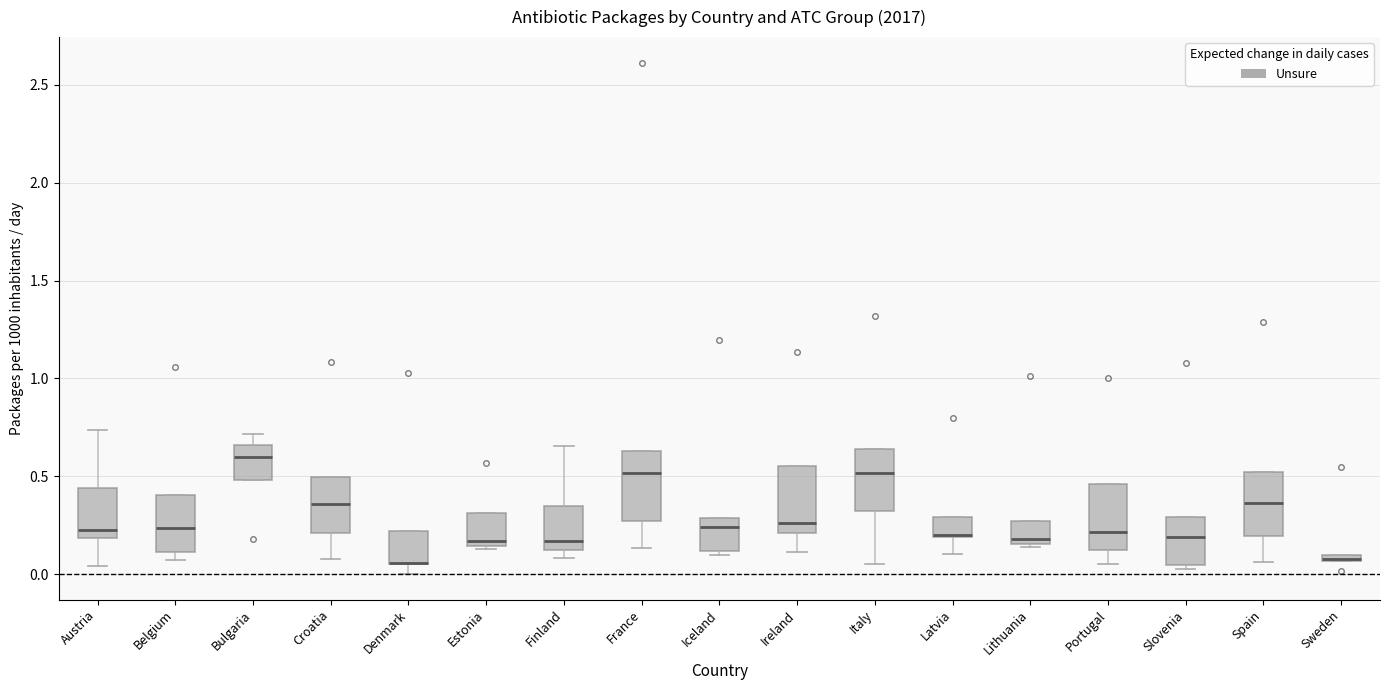

Where does the median line of the box for Lithuania sit on the y-axis? The values are not printed on the chart, so give them approximately, as read against the axis.

0.20